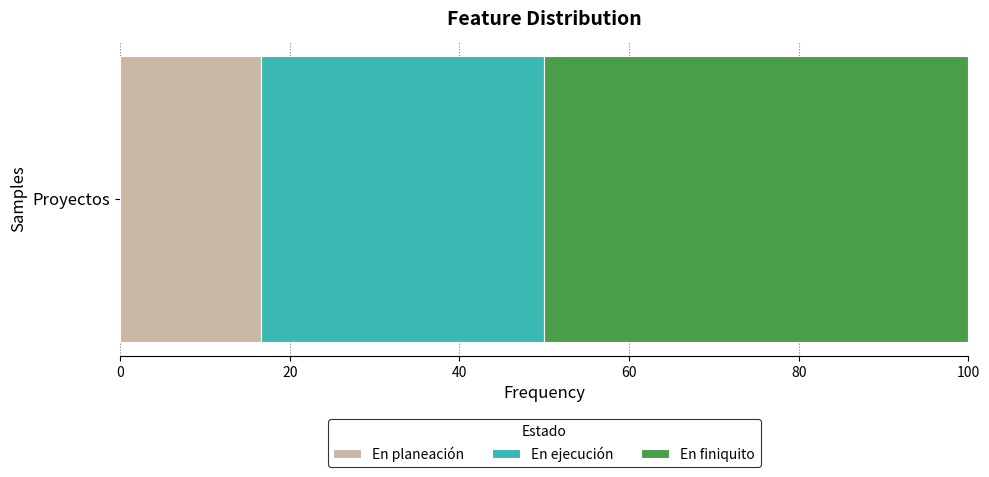

Is it true that En planeación equals 10.4 at Proyectos?

False